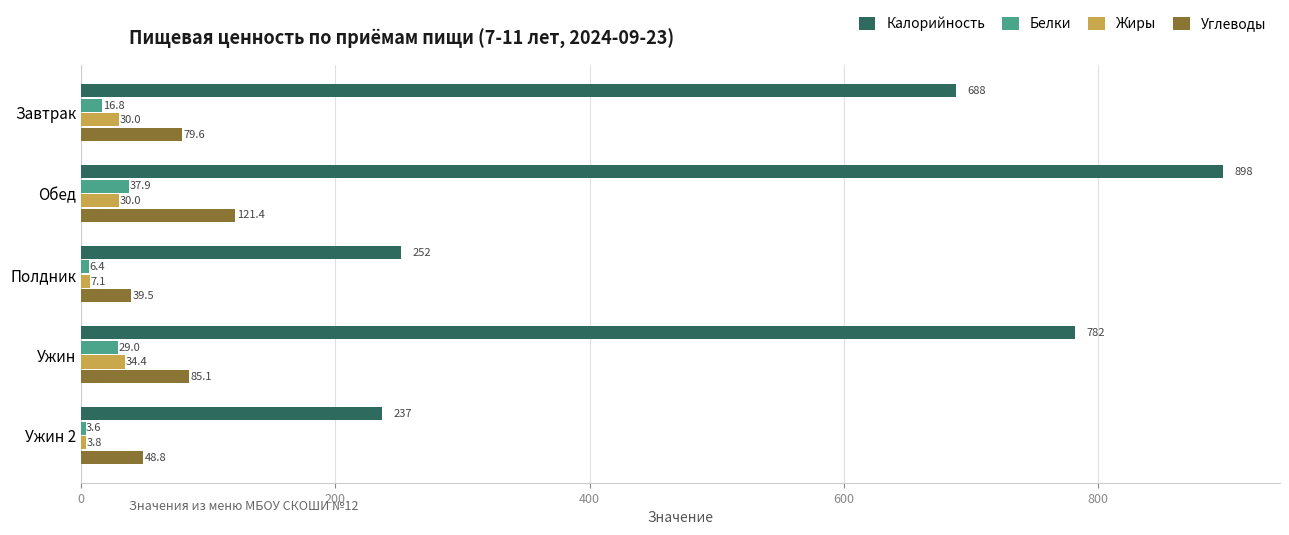

List the labels in order of Калорийность value, largest first.

Обед, Ужин, Завтрак, Полдник, Ужин 2